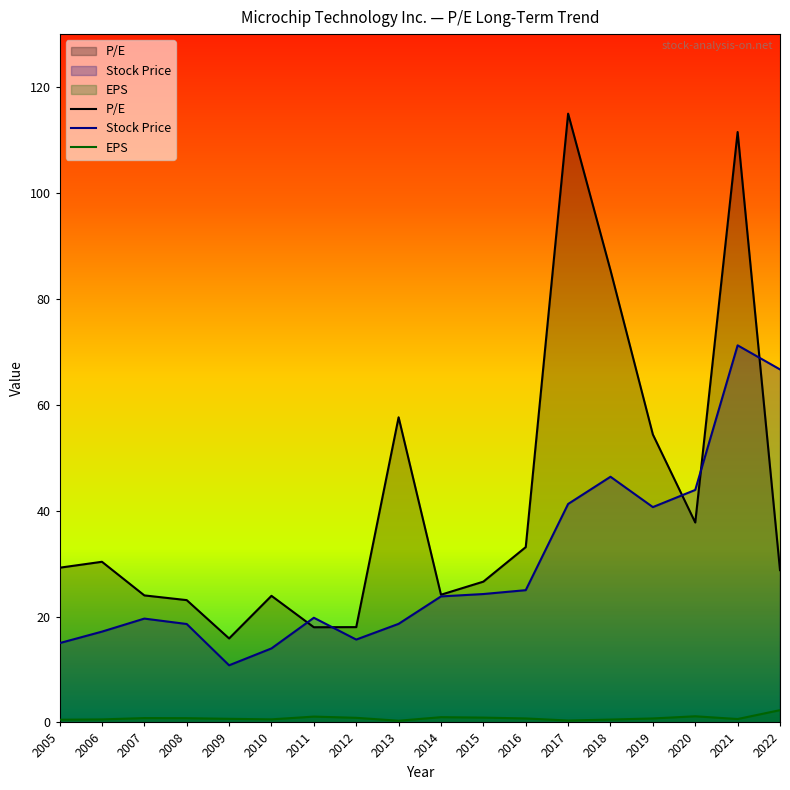

What is the sum of the EPS values at 2007 and 2016?

1.6